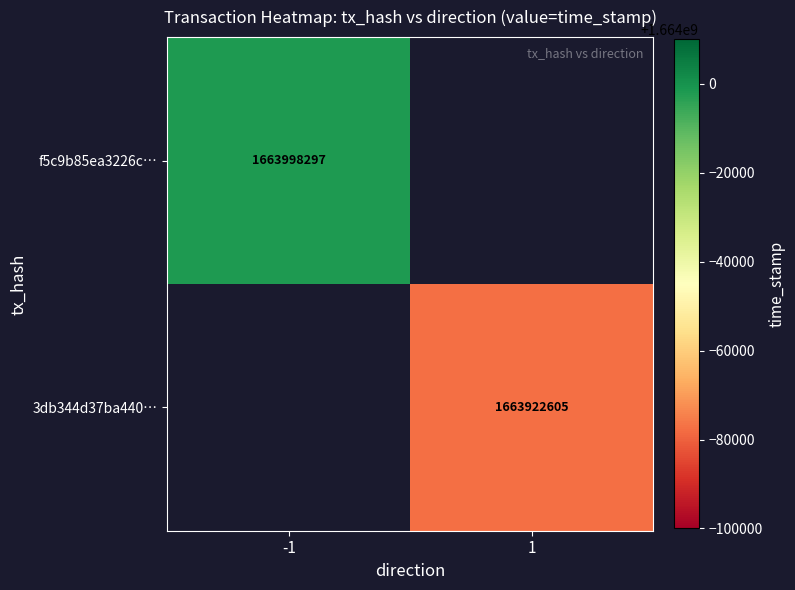

True or false: 3db344d37ba440… has a value of 1663922605 at 1.

True